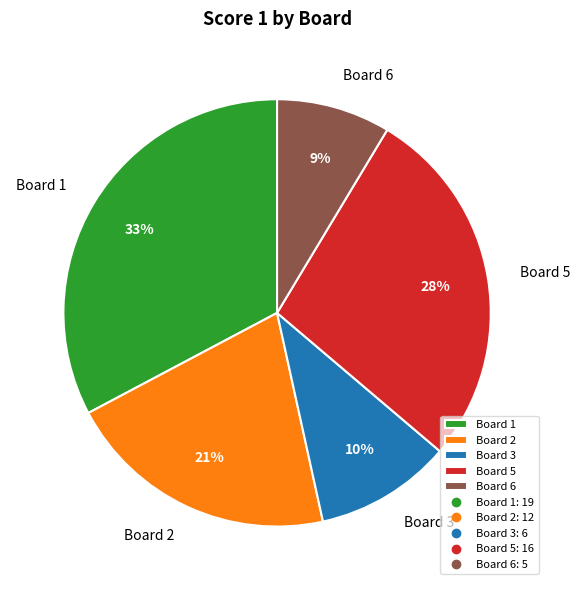

Does Board 3 account for over 50% of the chart?

No